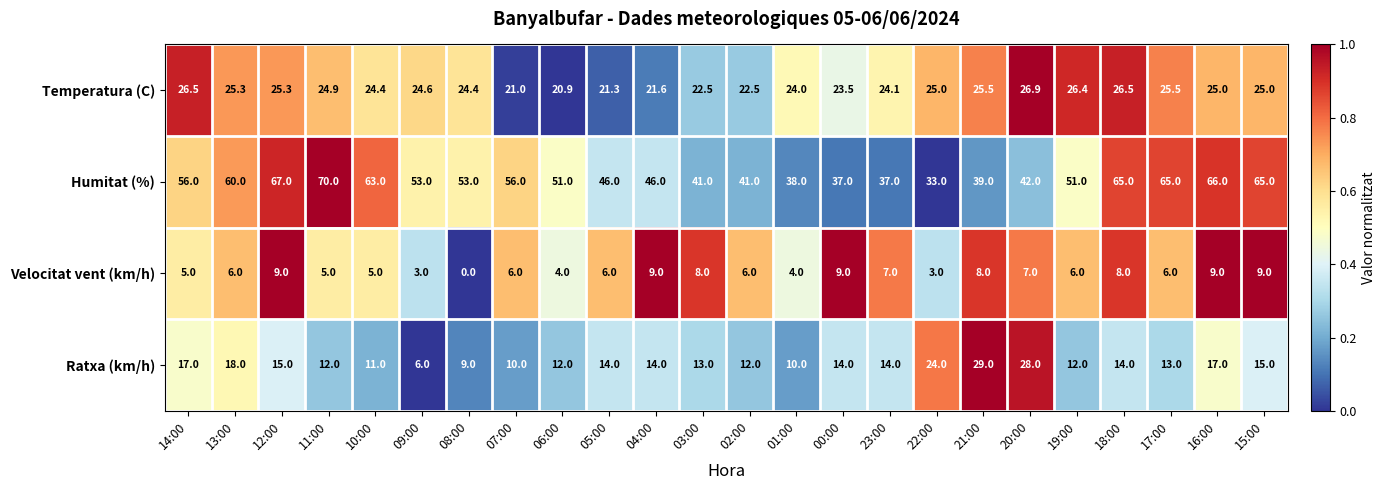

Which series has the largest range (max minus min)?

Humitat (%)